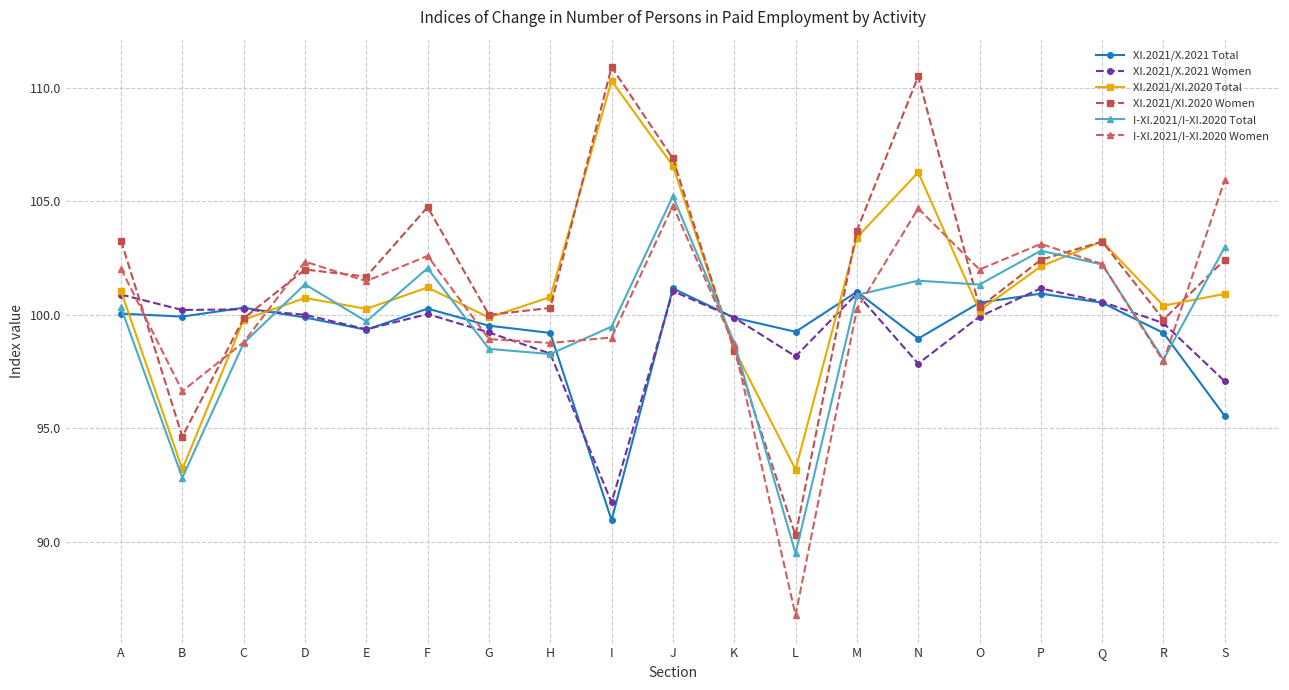

True or false: XI.2021/X.2021 Total has more than 0 interior local peaks.

True